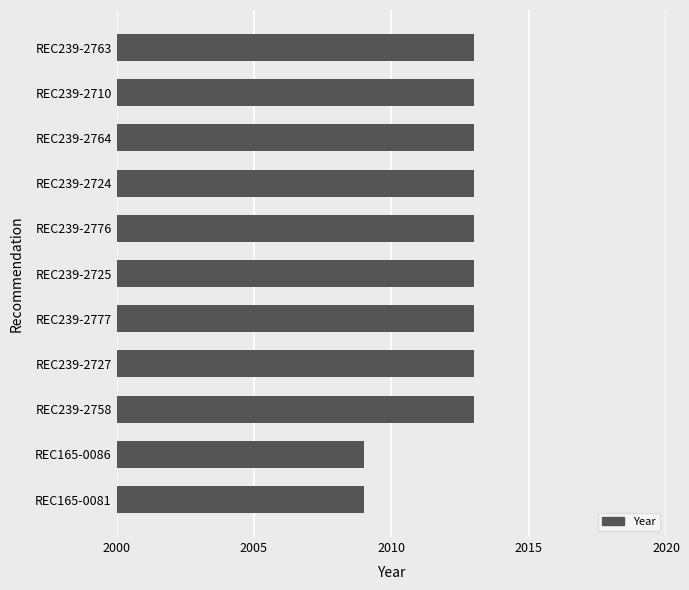

The chart shows a value of 2694 at REC239-2758. True or false?

False